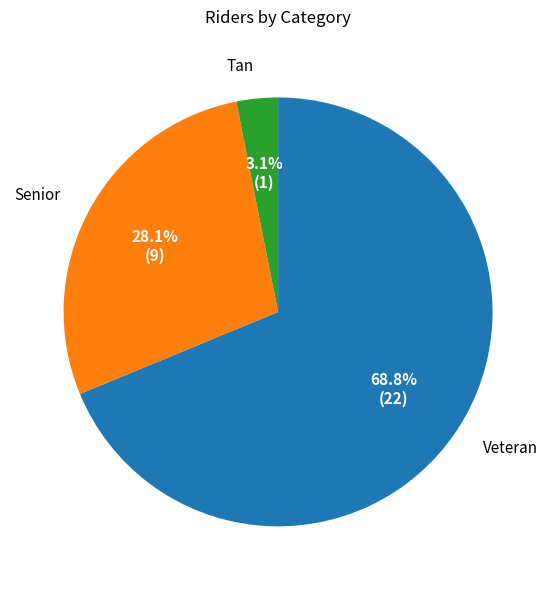

Is there any slice that represents more than half of the pie?

Yes